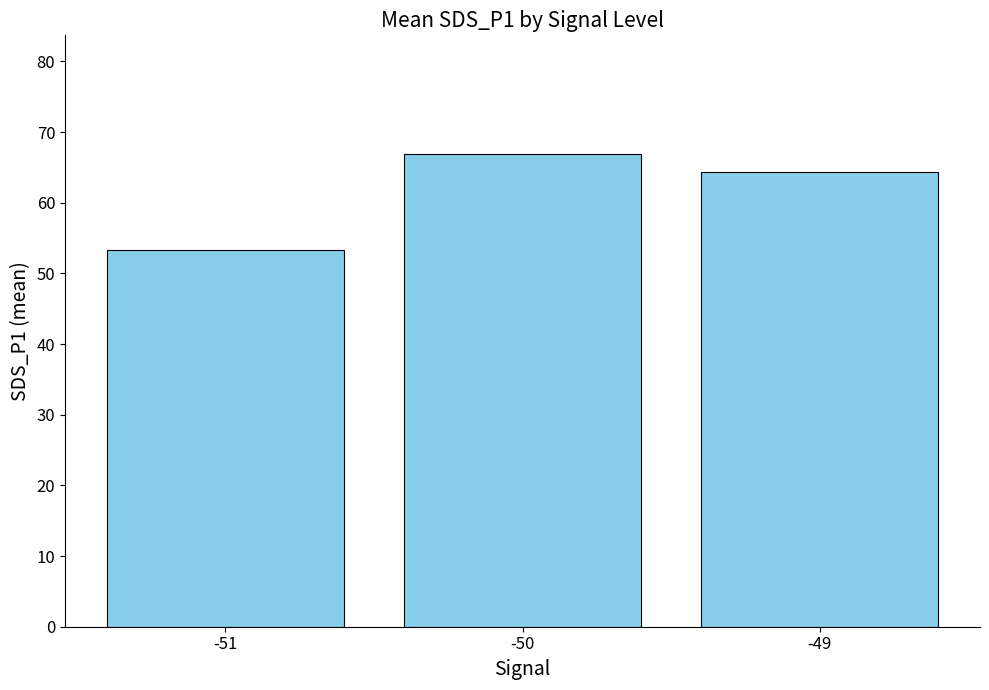

Does the chart contain any negative values?

No